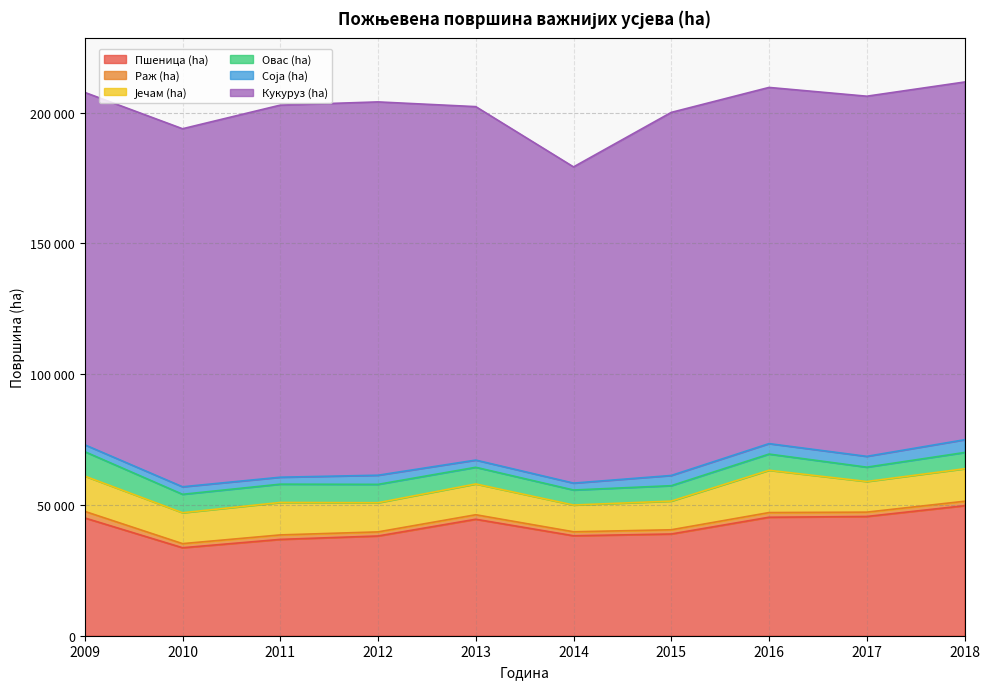

At which label is Овас (ha) closest to 7409?

2010